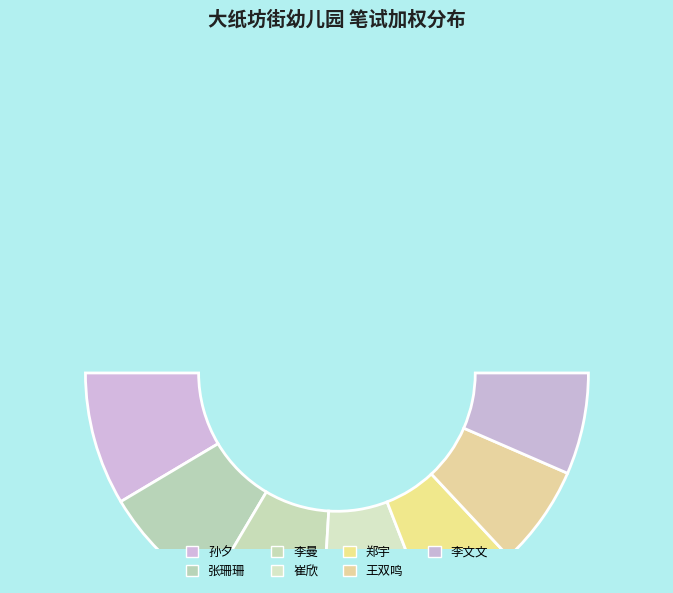

Is there a majority slice in this chart?

No